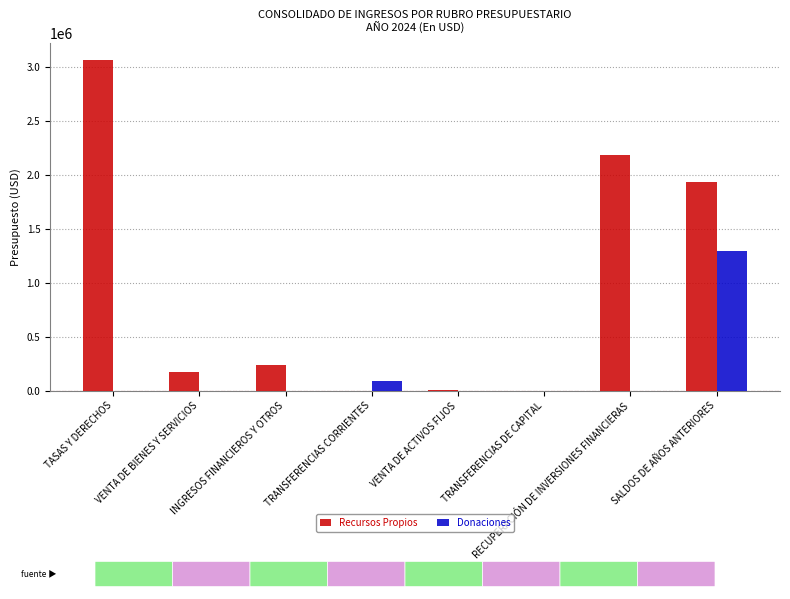

The Recursos Propios series shows 480273 at RECUPERACIÓN DE INVERSIONES FINANCIERAS. True or false?

False